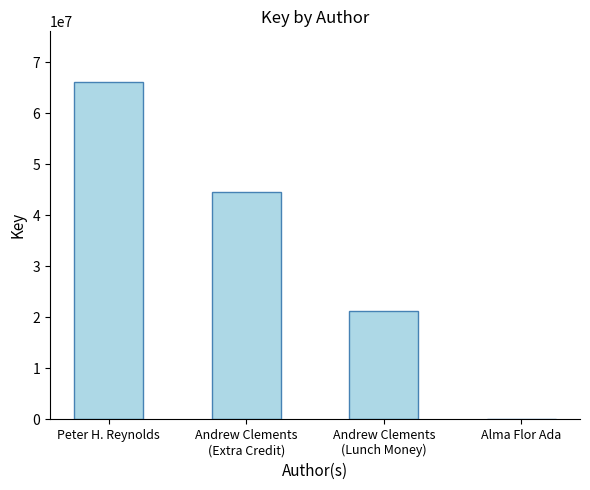

The chart shows a value of 96184934 at Peter H. Reynolds. True or false?

False